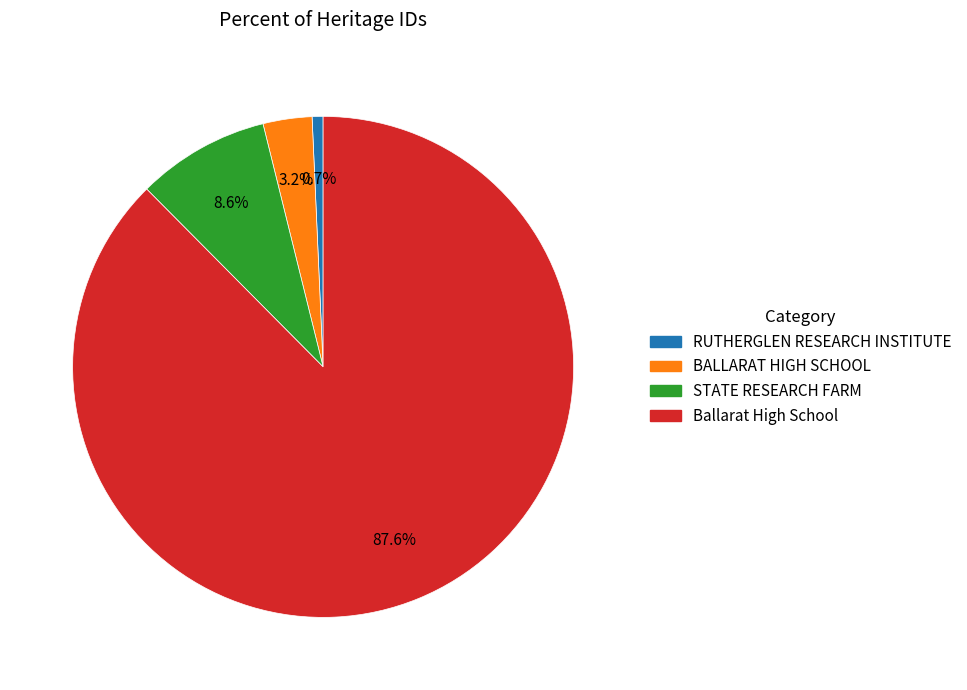

What is the largest slice in the pie chart?

Ballarat High School